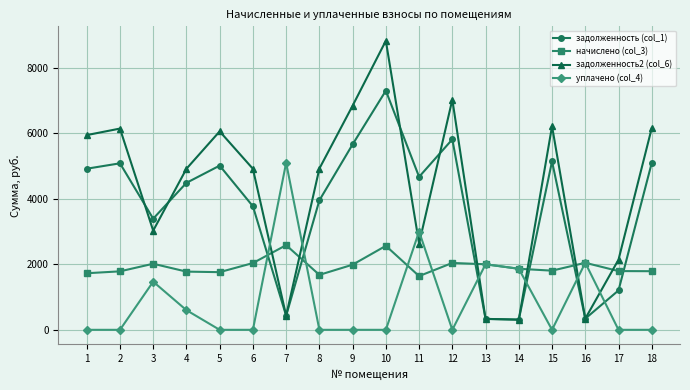

In задолженность2 (col_6), how many points are higher than both neighbors (excluding endpoints)?

5